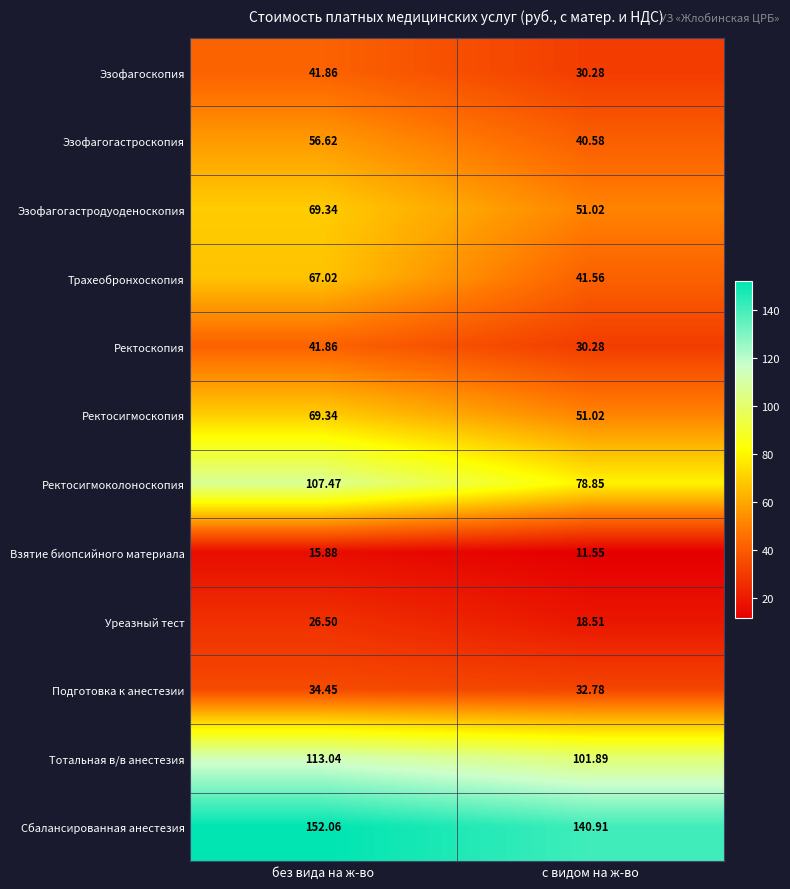

Rank the categories by Ректоскопия value from highest to lowest.

без вида на ж-во, с видом на ж-во